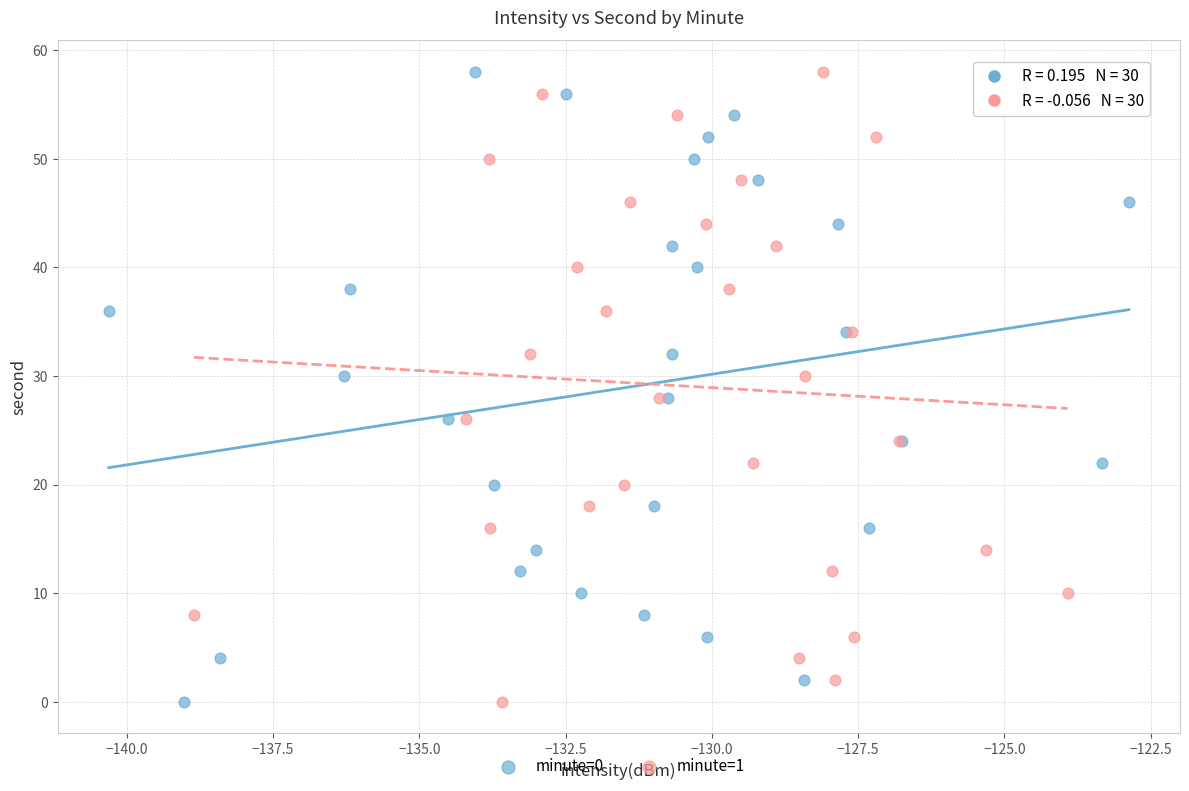

What are all the series names shown in the legend?

minute=0, minute=1